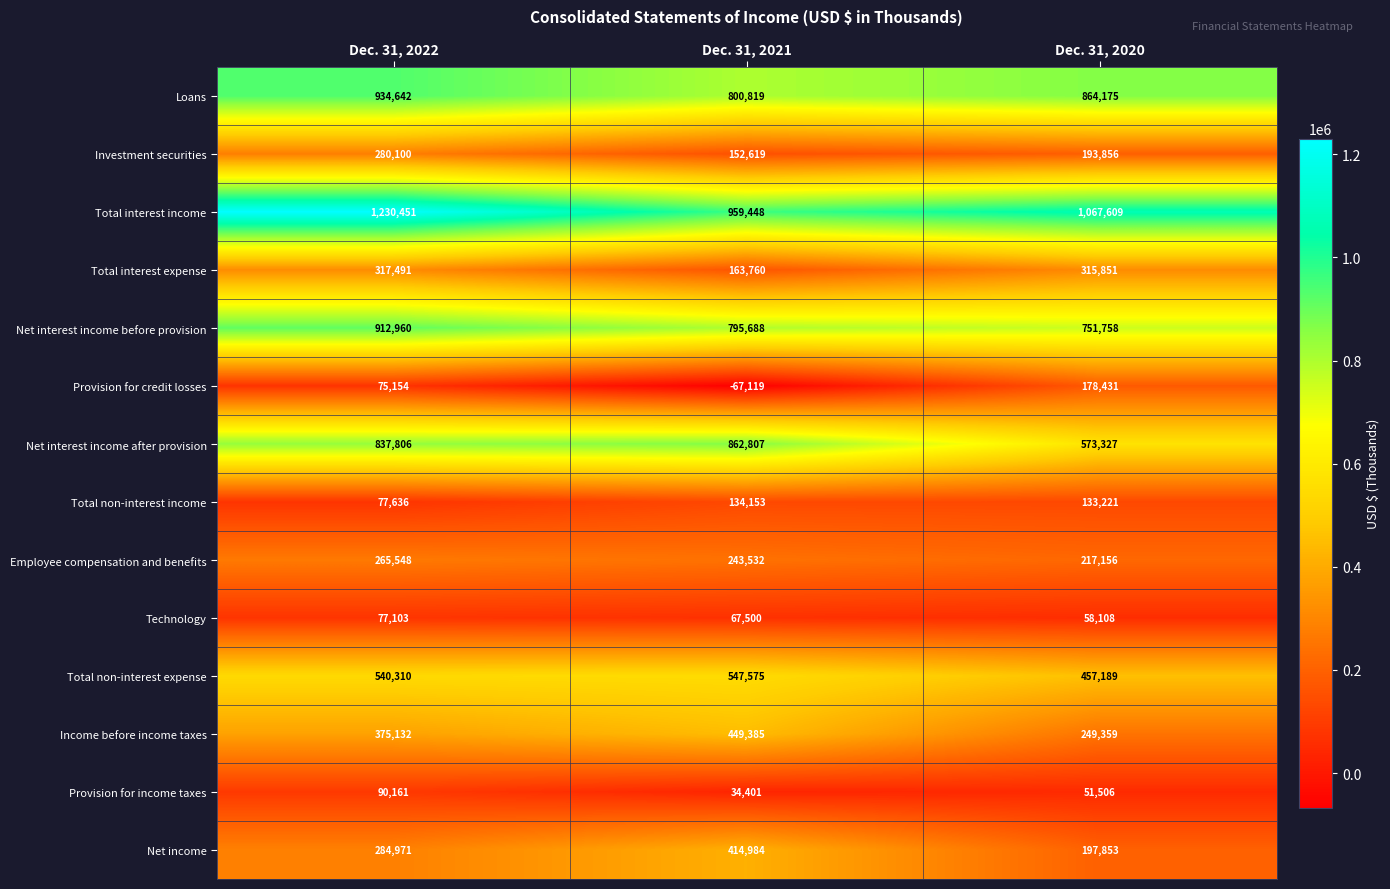

At how many categories does at least one series exceed 854967?

3